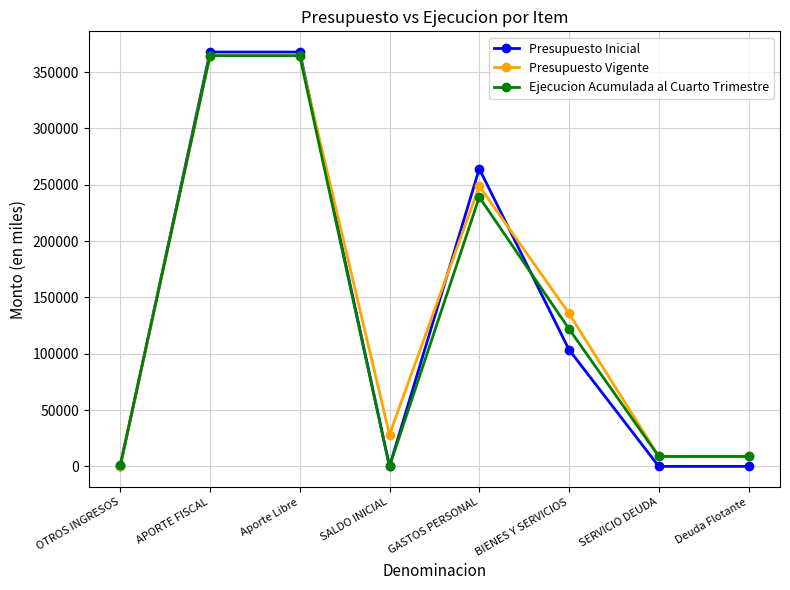

Is the value of Presupuesto Inicial at OTROS INGRESOS greater than the value of Presupuesto Vigente at APORTE FISCAL?

No